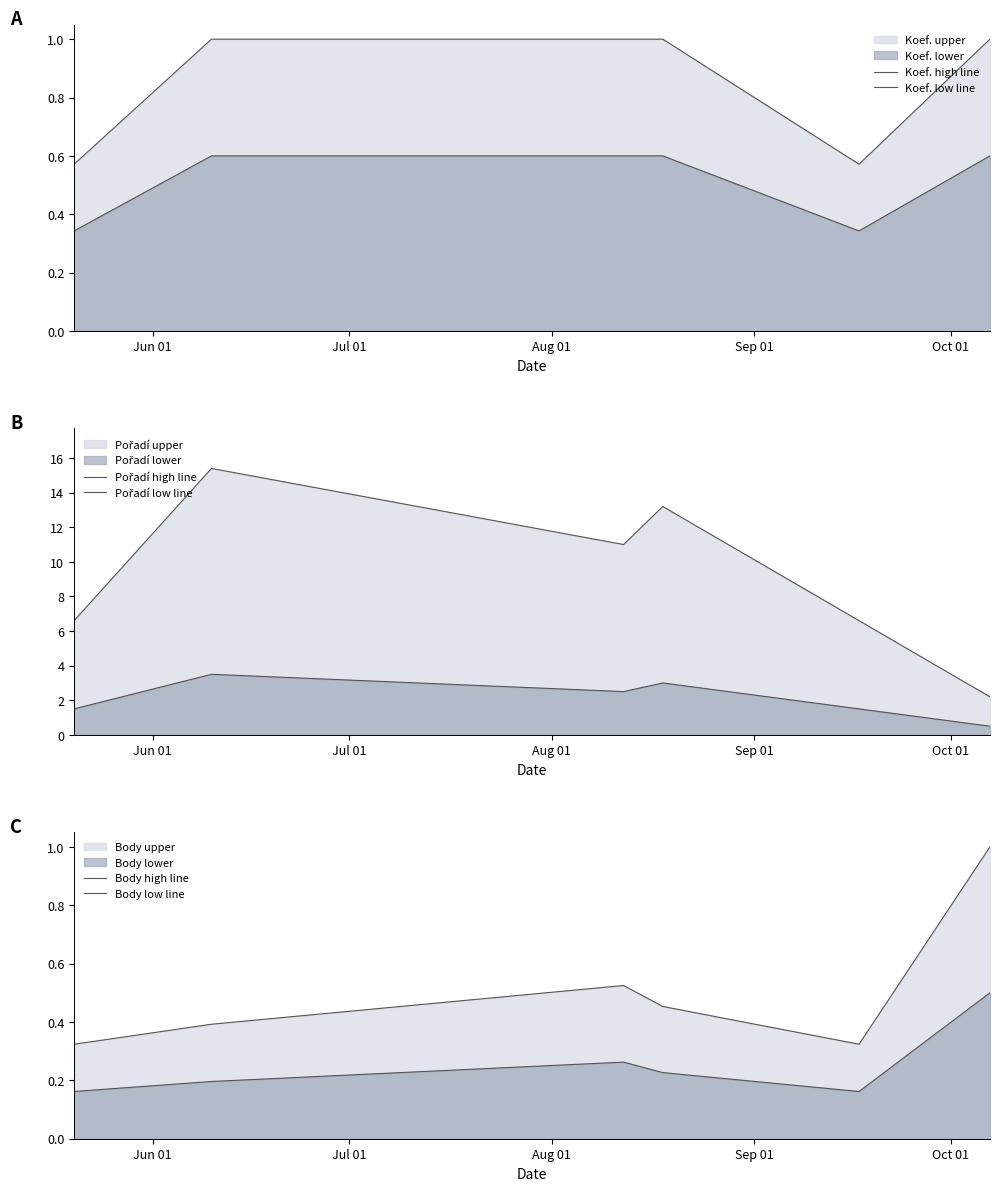

What is the value of the Body low line point at the 6th from the left?

0.5